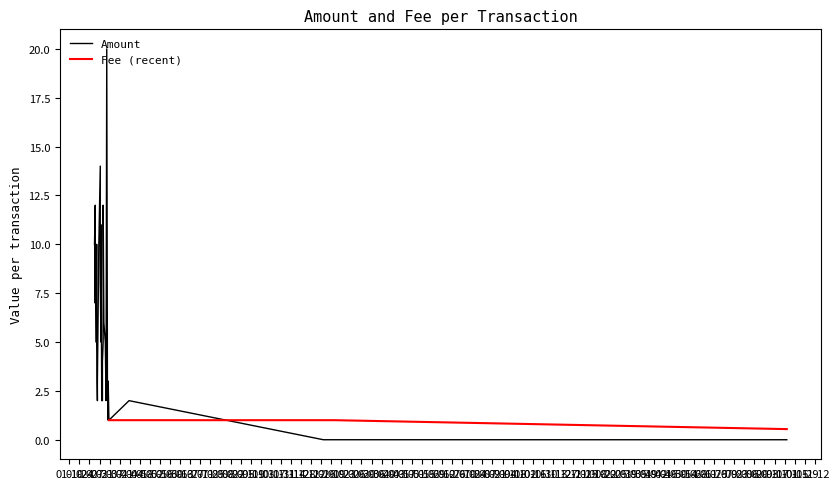

What is the lowest value of the Fee (recent) series?

0.5